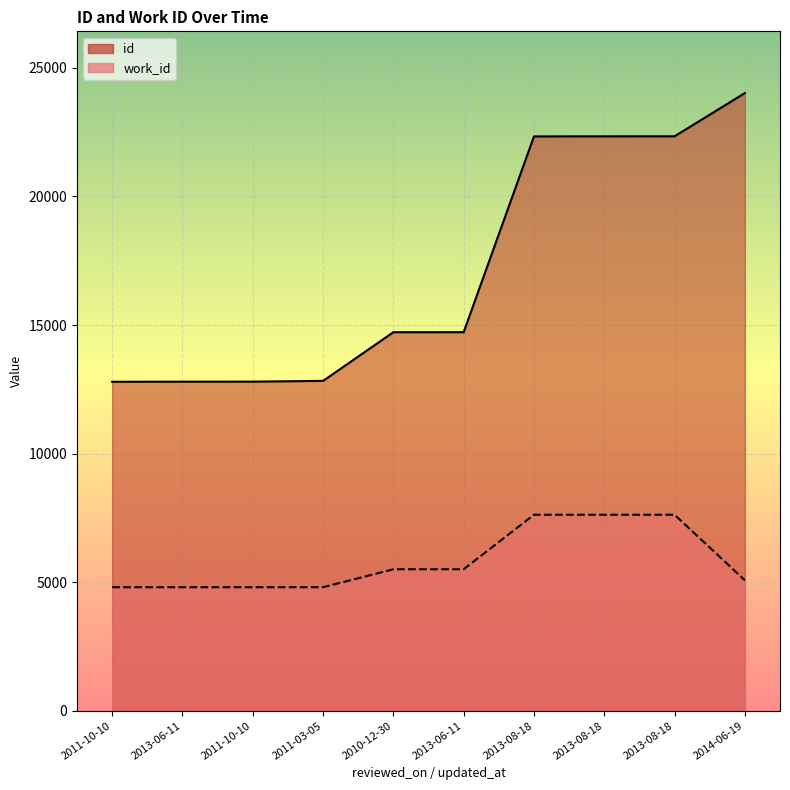

How many lines are shown in the chart?

2